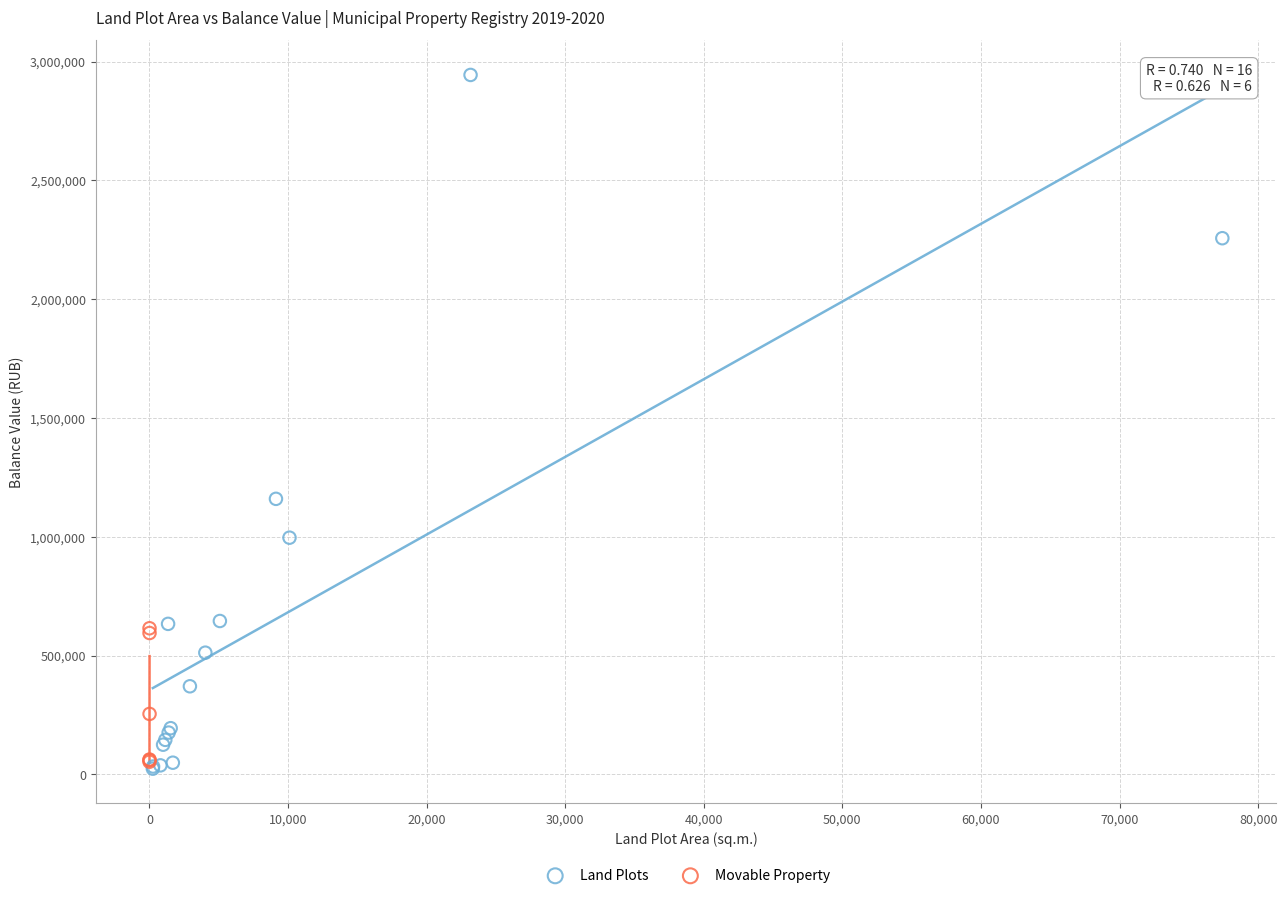

Which series contains the highest Y value?

Land Plots